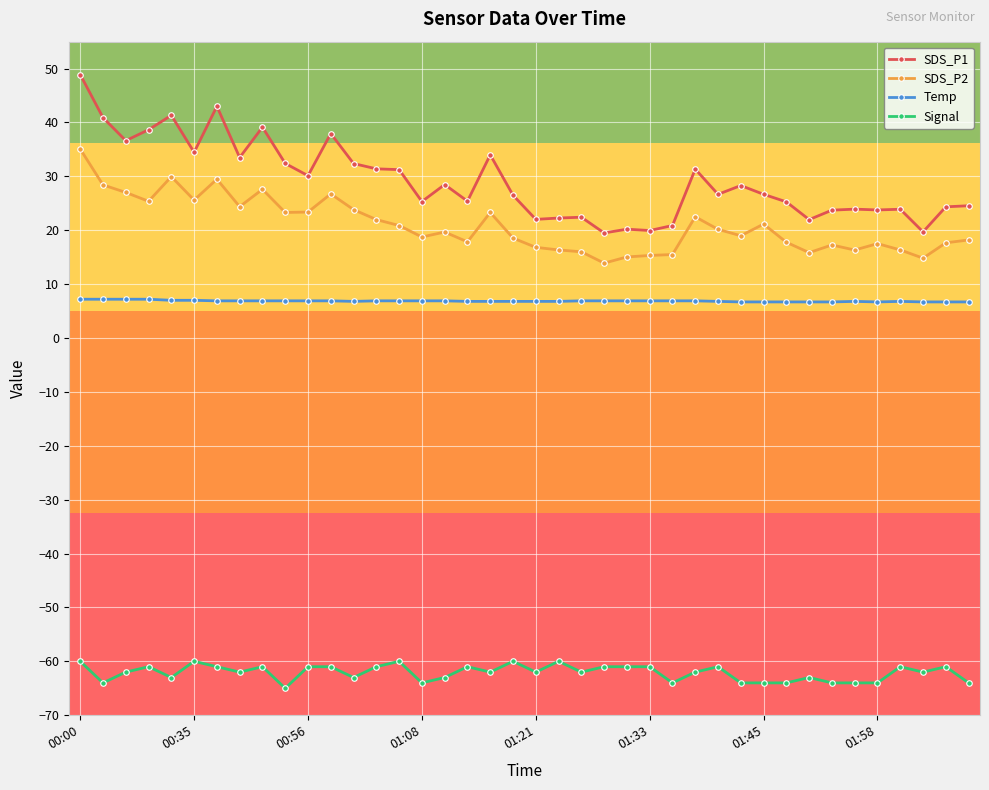

True or false: Signal and SDS_P1 intersect in this chart.

False